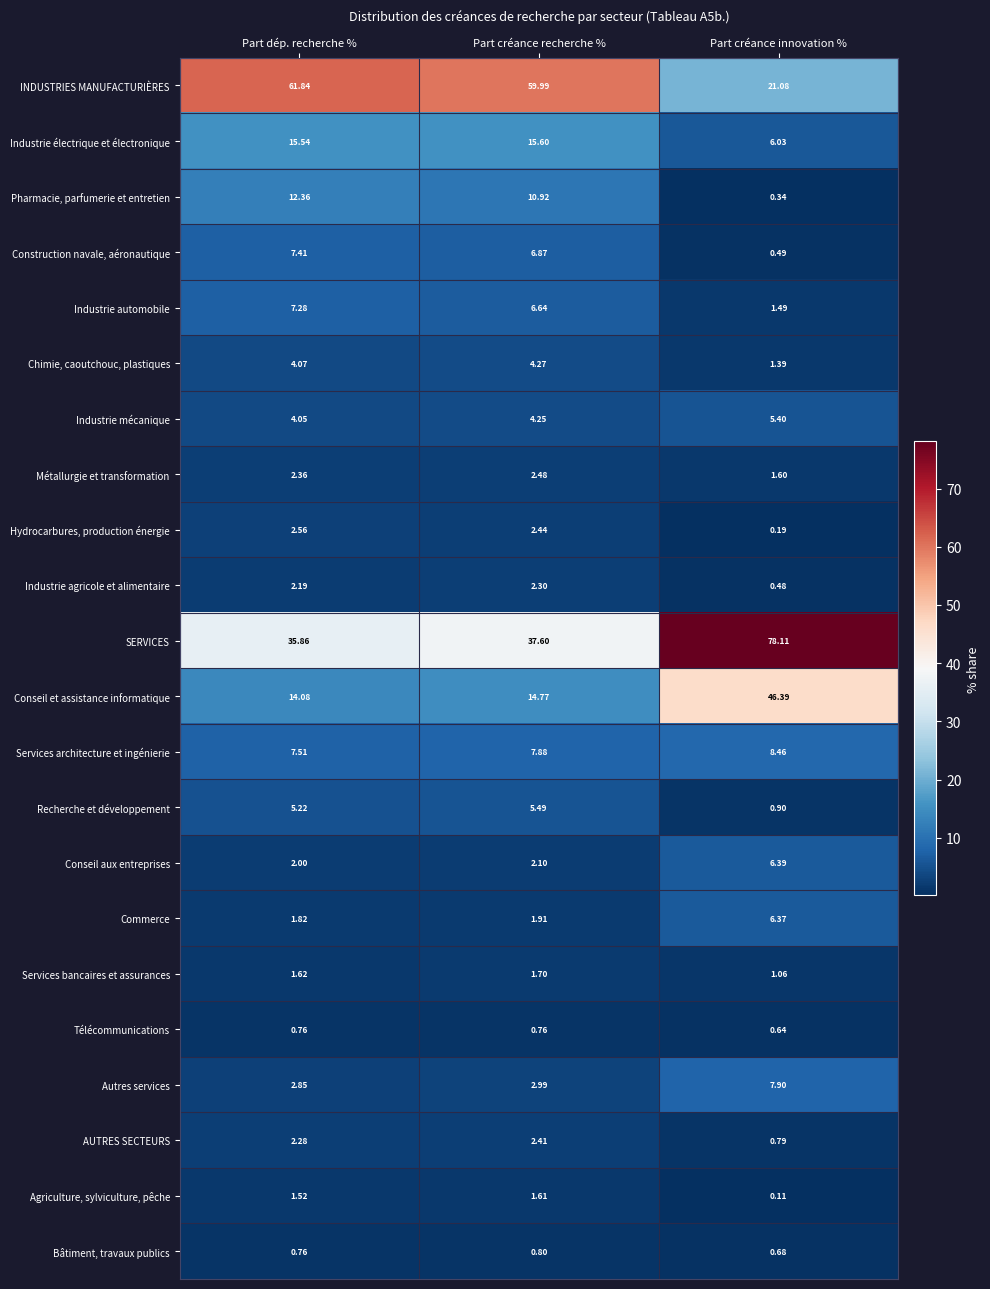

Where does the INDUSTRIES MANUFACTURIÈRES series first go above 59?

Part dép. recherche %